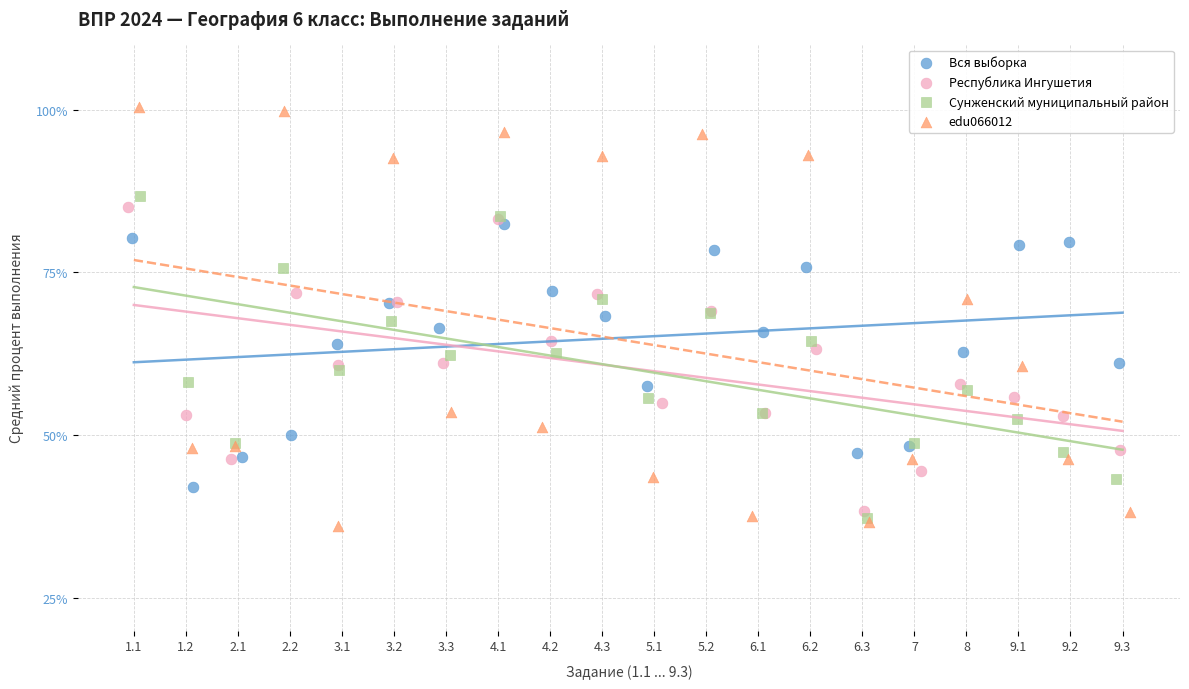

What are all the series names shown in the legend?

Вся выборка, Республика Ингушетия, Сунженский муниципальный район, edu066012